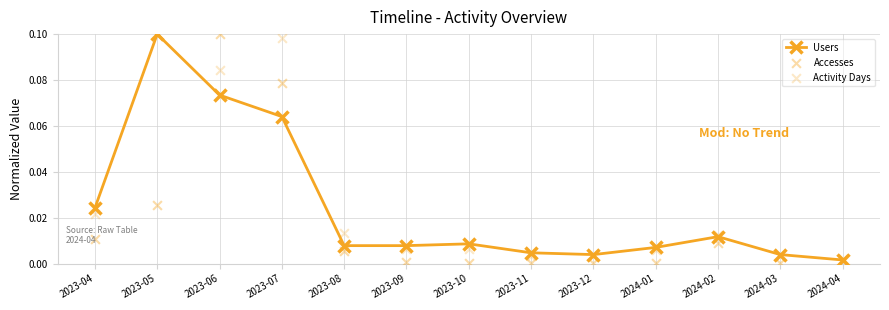

Which series has the largest Y range (max minus min)?

Accesses